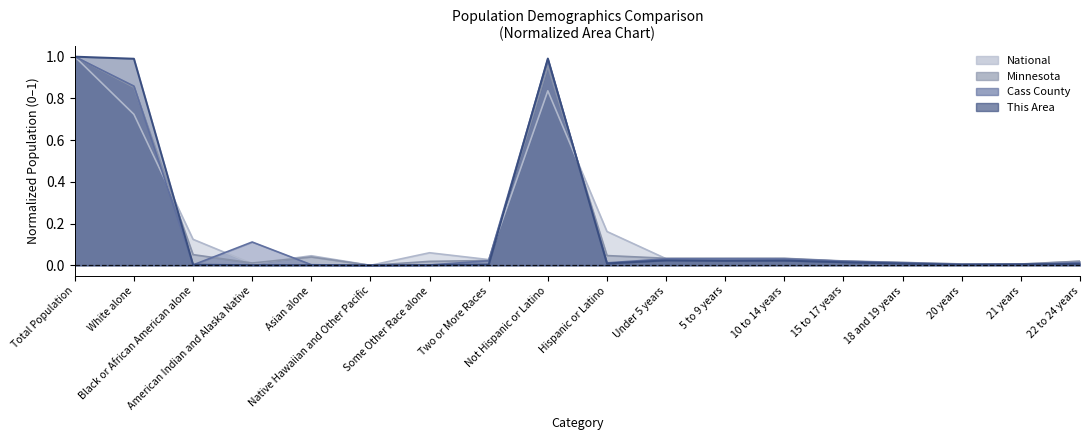

What is the sum of all National values?

3.1